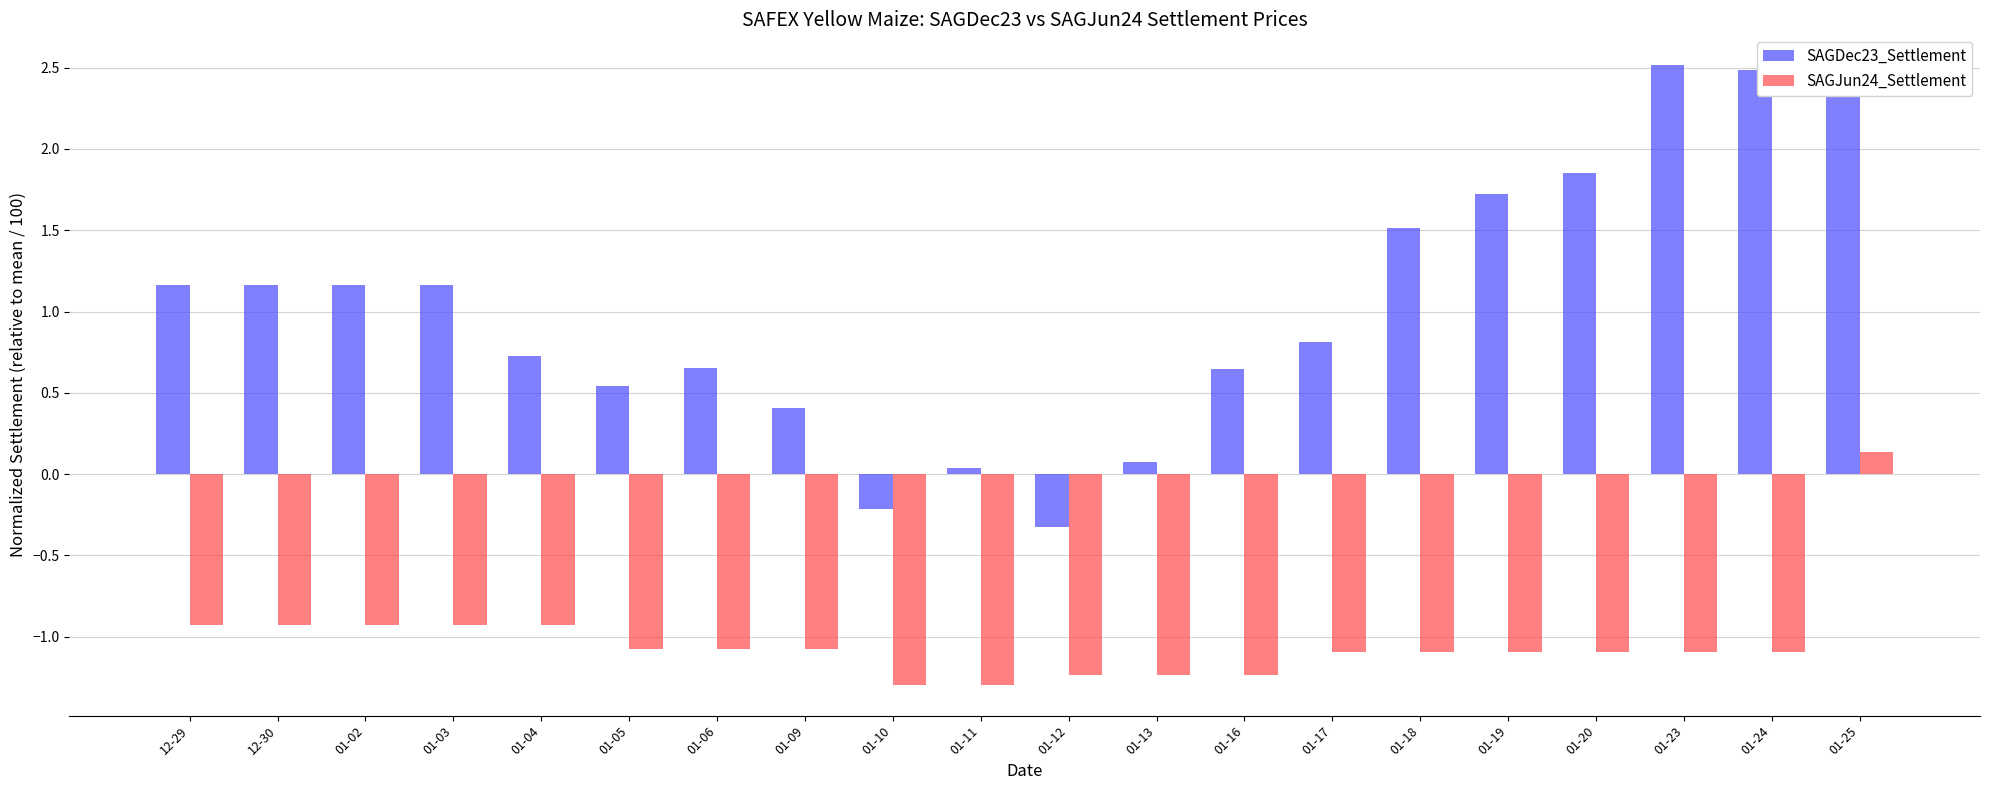

What is the minimum value shown in the chart?

-1.3